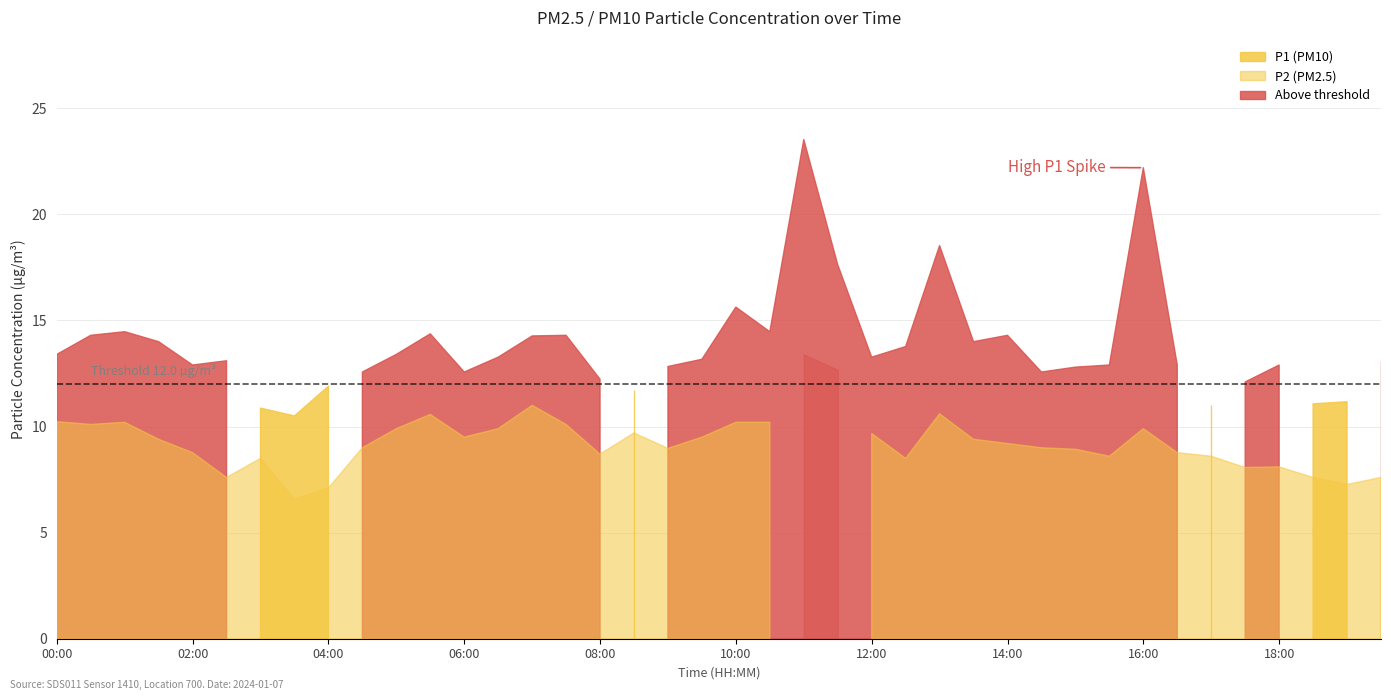

At which label does P1 reach its minimum?

03:30